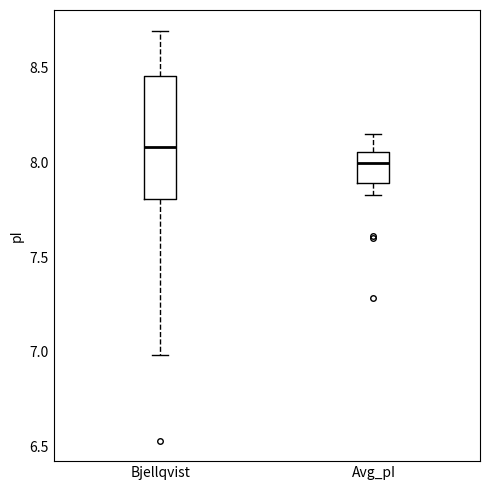

Where does the lower whisker of the box for Avg_pI end on the y-axis? The values are not printed on the chart, so give them approximately, as read against the axis.

7.85